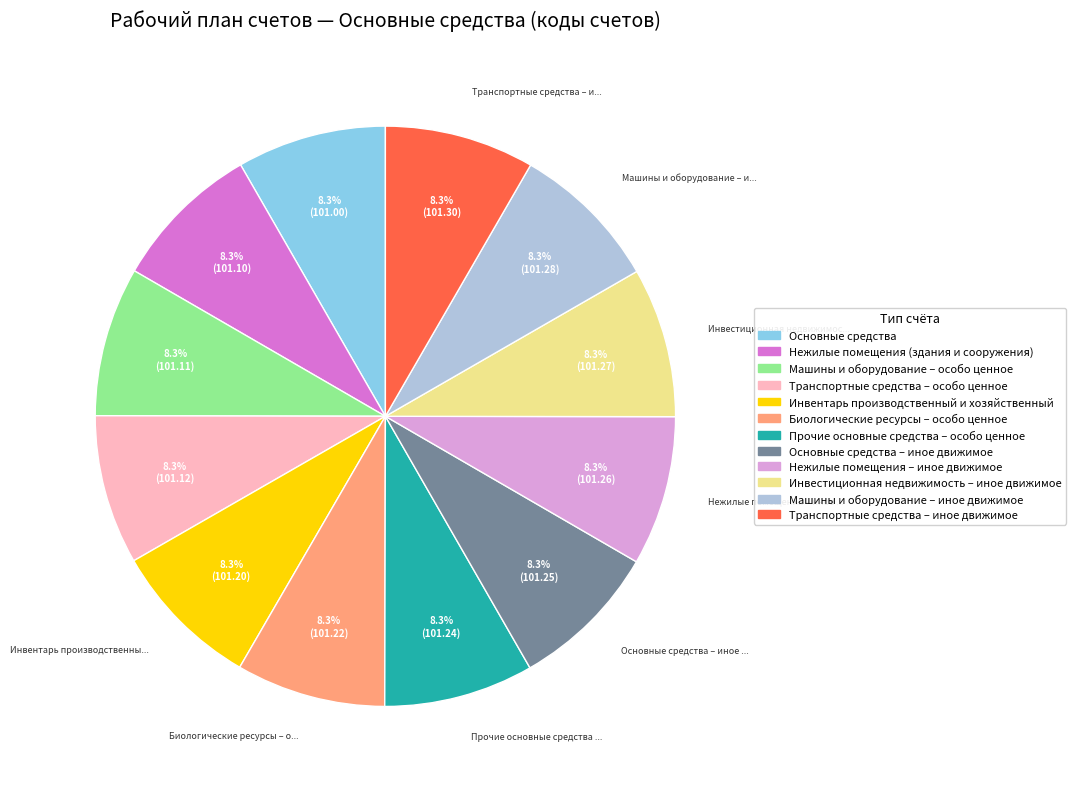

Is there a majority slice in this chart?

No